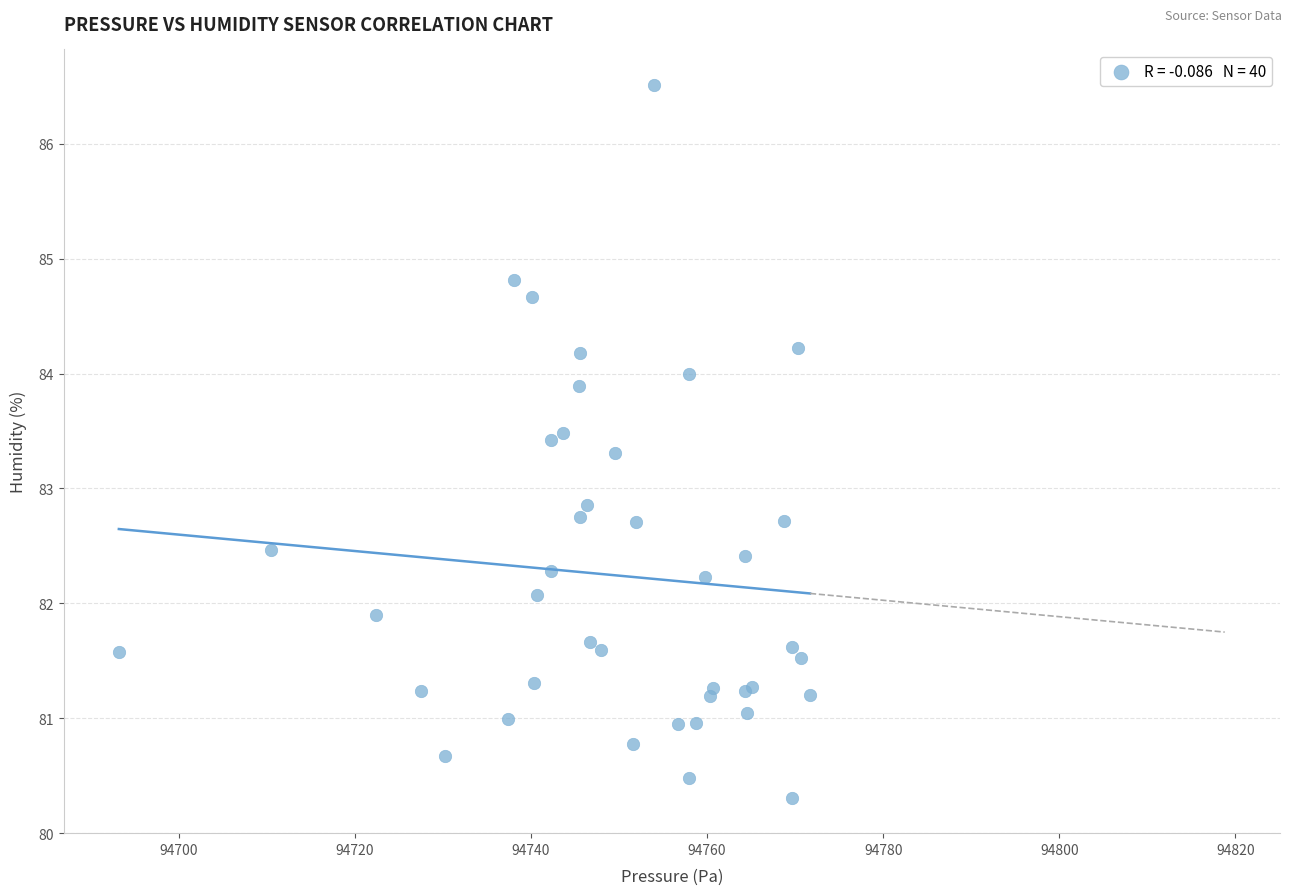

What Y value in the scatter plot is closest to 83?

82.9